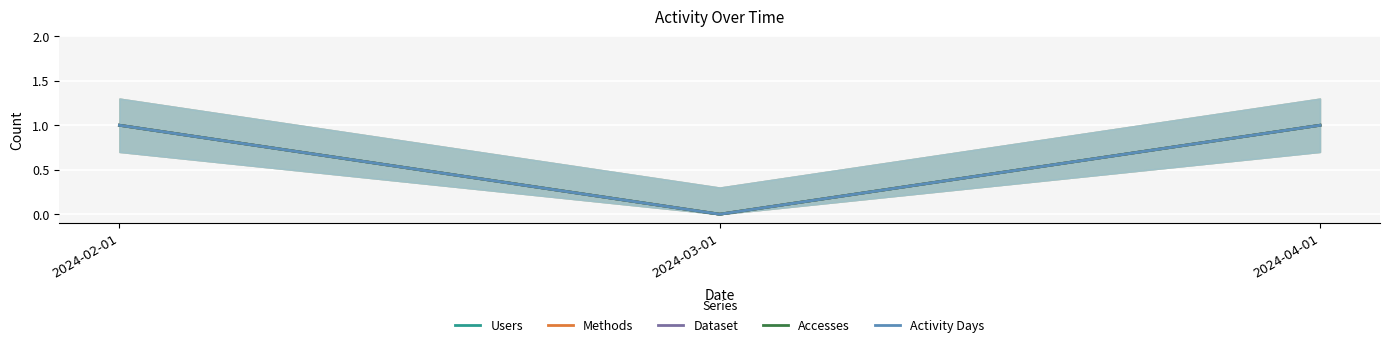

Reading left to right, transcribe all the data shown in this chart.

Users: 2024-02-01=1	2024-03-01=0	2024-04-01=1
Methods: 2024-02-01=1	2024-03-01=0	2024-04-01=1
Dataset: 2024-02-01=1	2024-03-01=0	2024-04-01=1
Accesses: 2024-02-01=1	2024-03-01=0	2024-04-01=1
Activity Days: 2024-02-01=1	2024-03-01=0	2024-04-01=1